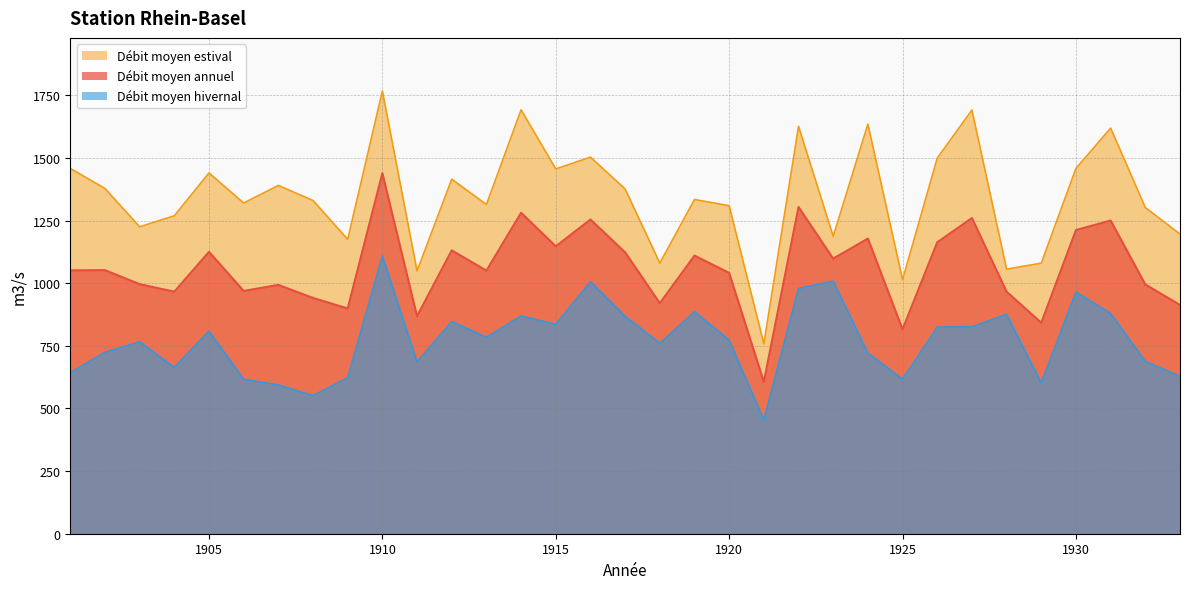

True or false: Débit moyen hivernal and Débit moyen annuel cross at least once.

False